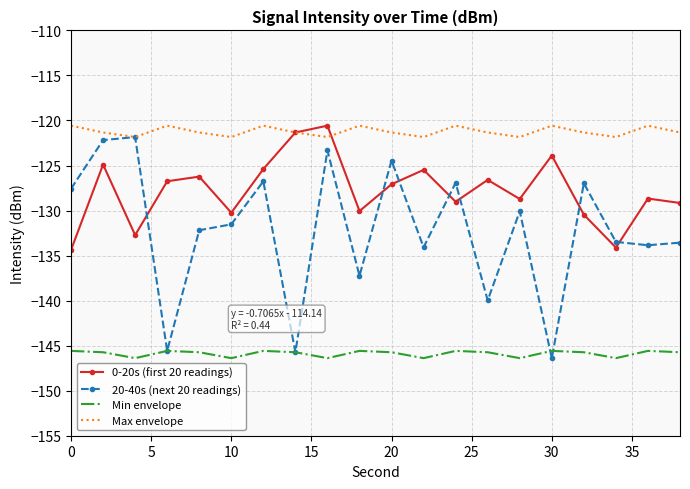

True or false: Min envelope and 0-20s (first 20 readings) cross at least once.

False